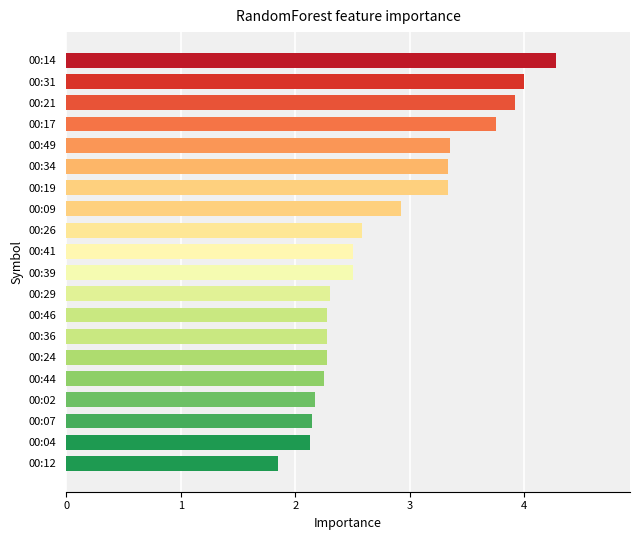

How many bars are there in total?

20